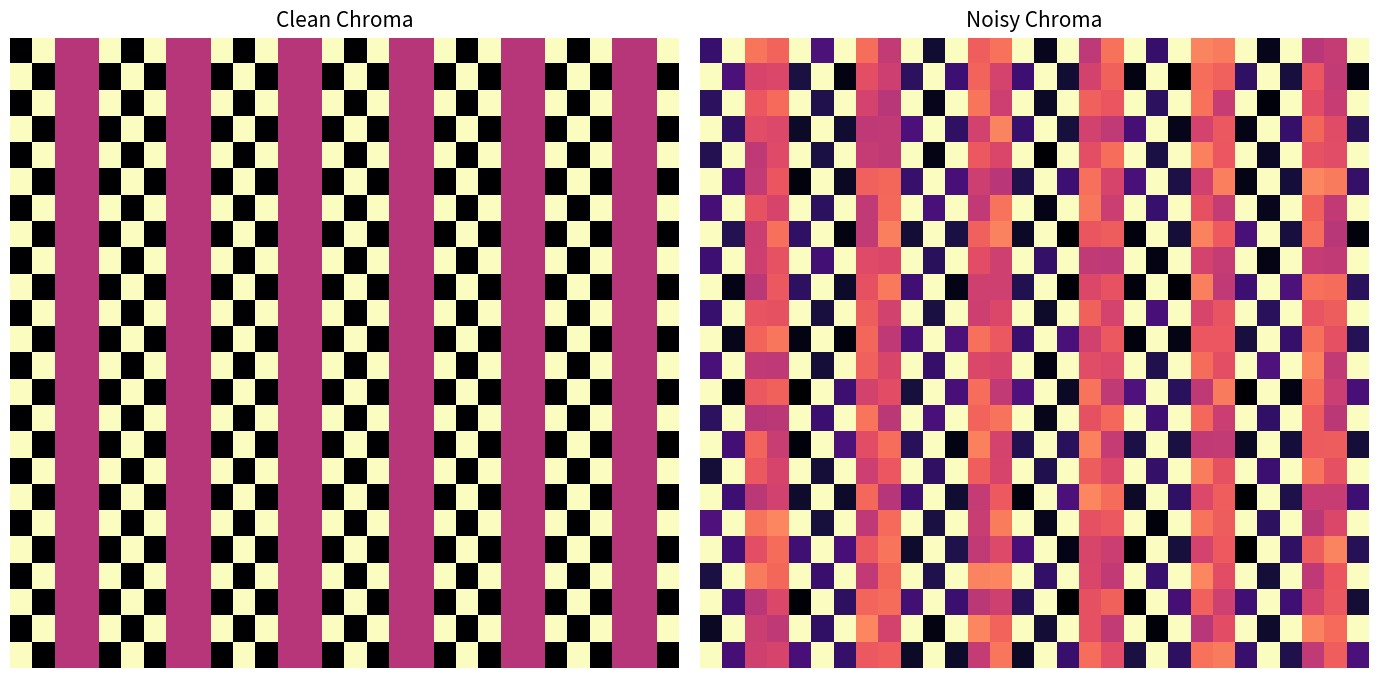

Between 22 and 14, which is larger?

14